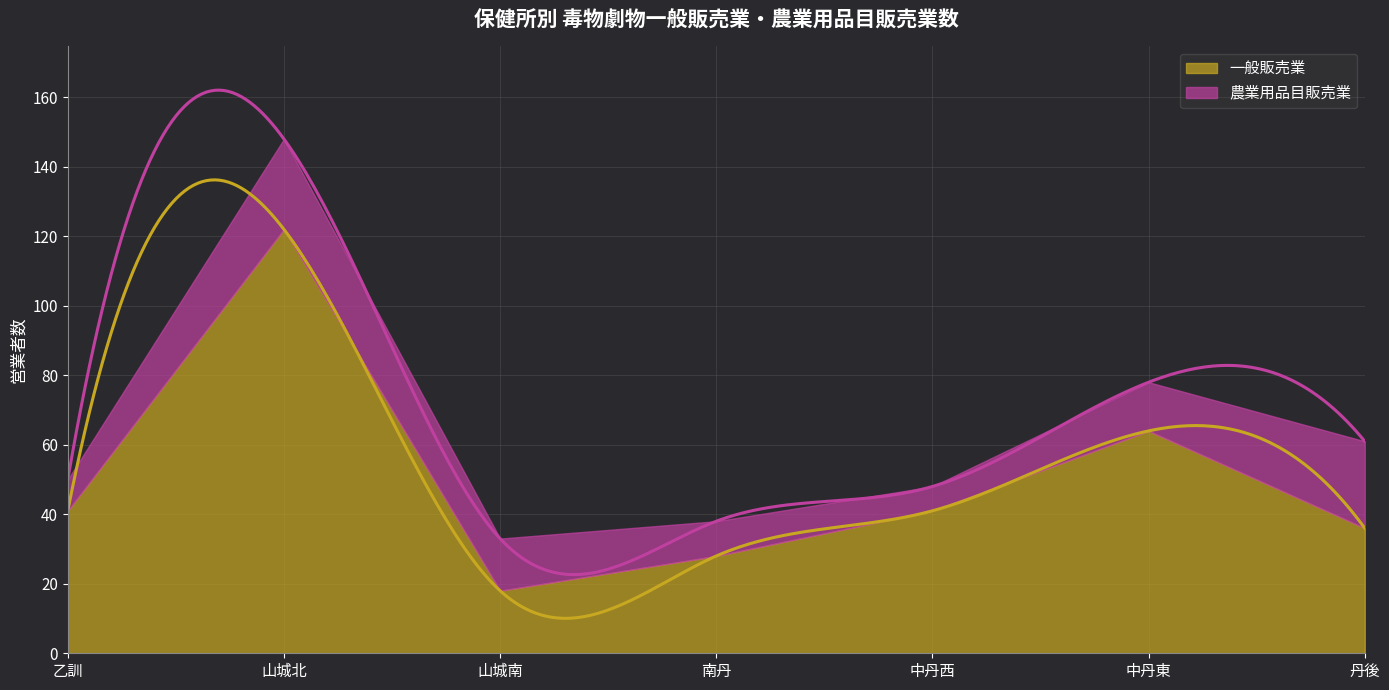

Where is the first local minimum for 一般販売業?

山城南